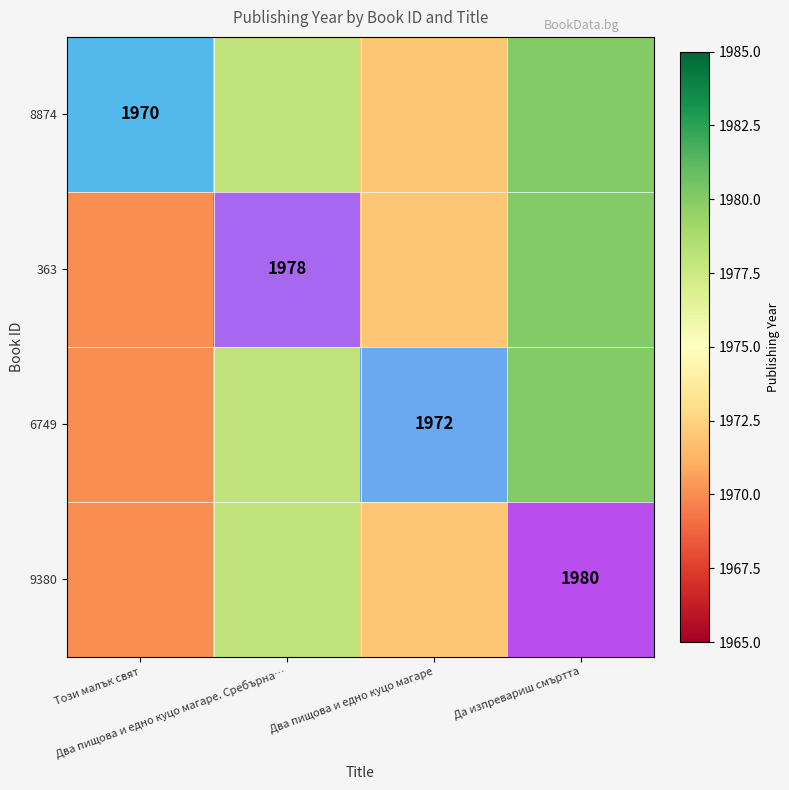

Rank the series by their average value, from lowest to highest.

8874, 363, 6749, 9380